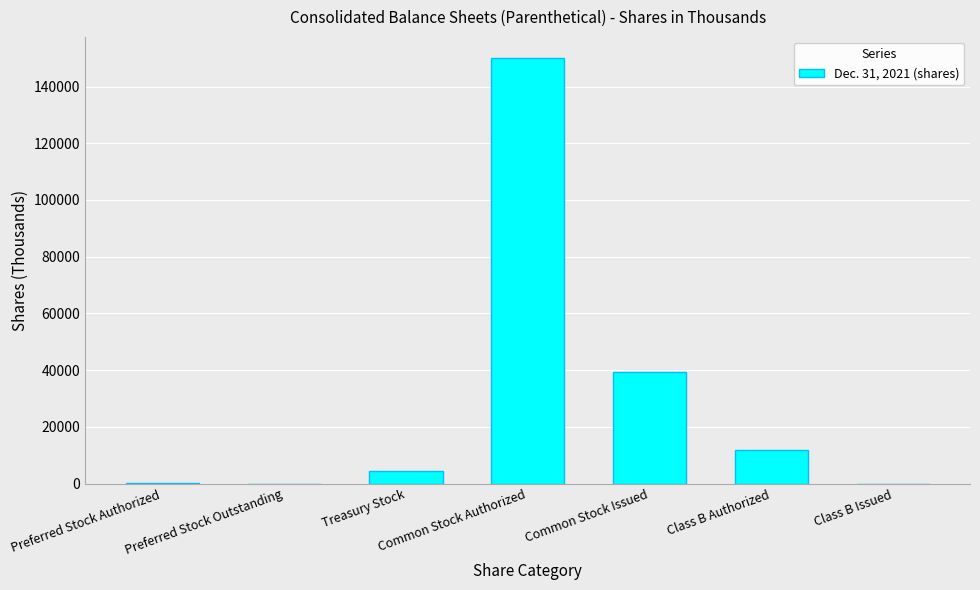

Which has a higher value, Preferred Stock Outstanding or Common Stock Issued?

Common Stock Issued